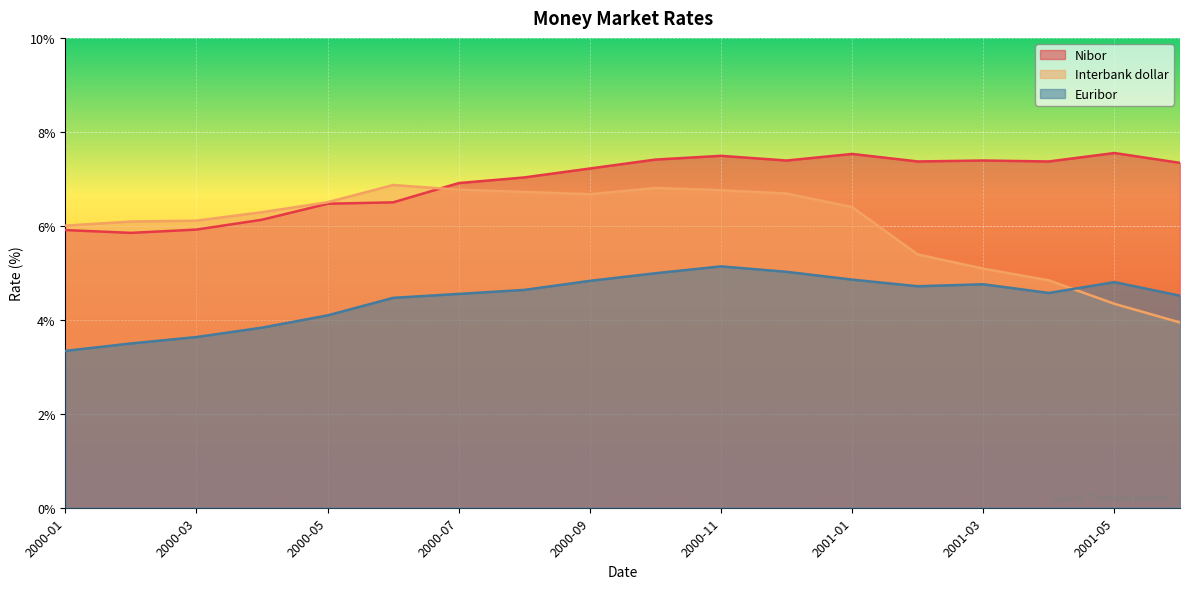

What is the spread (max minus min) of values at 2000-07?

2.4